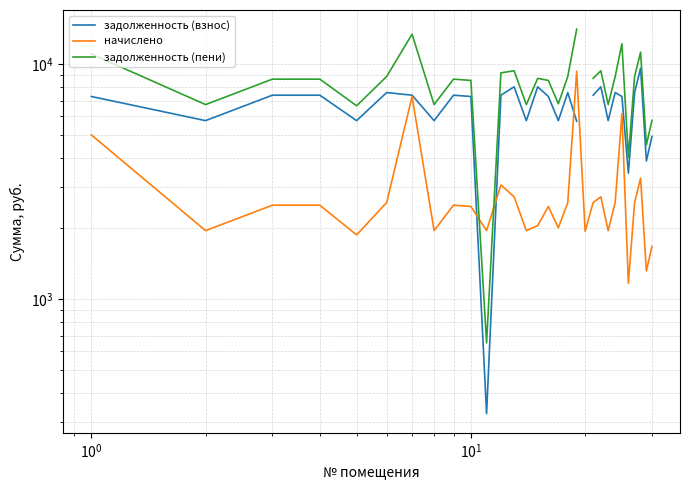

True or false: задолженность (взнос) and задолженность (пени) cross at least once.

False